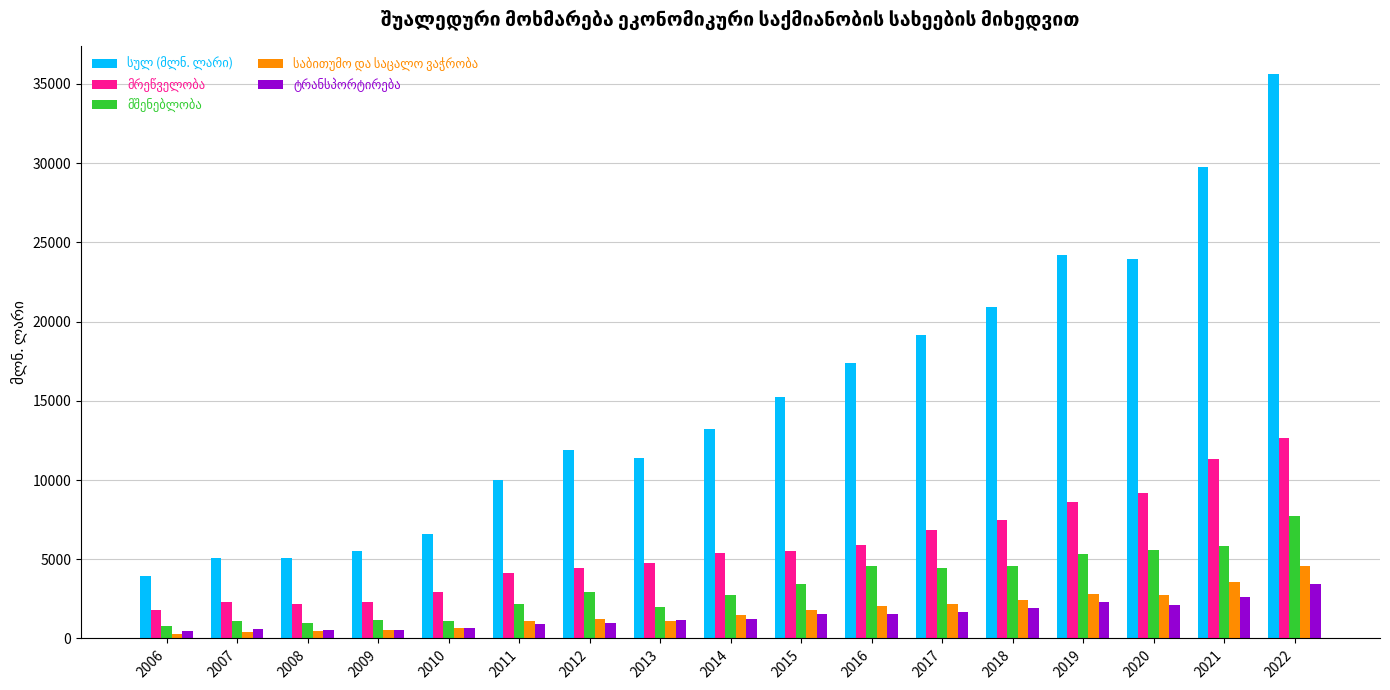

At which category is the sum across all series the highest?

2022